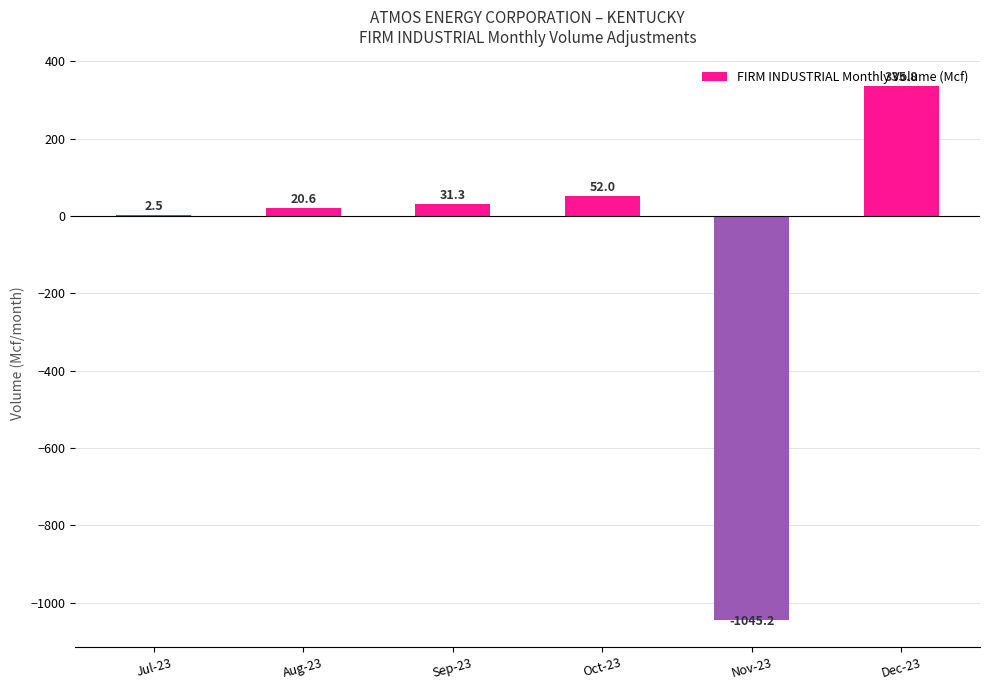

What is the ratio of the value at Dec-23 to the value at Sep-23?

10.7